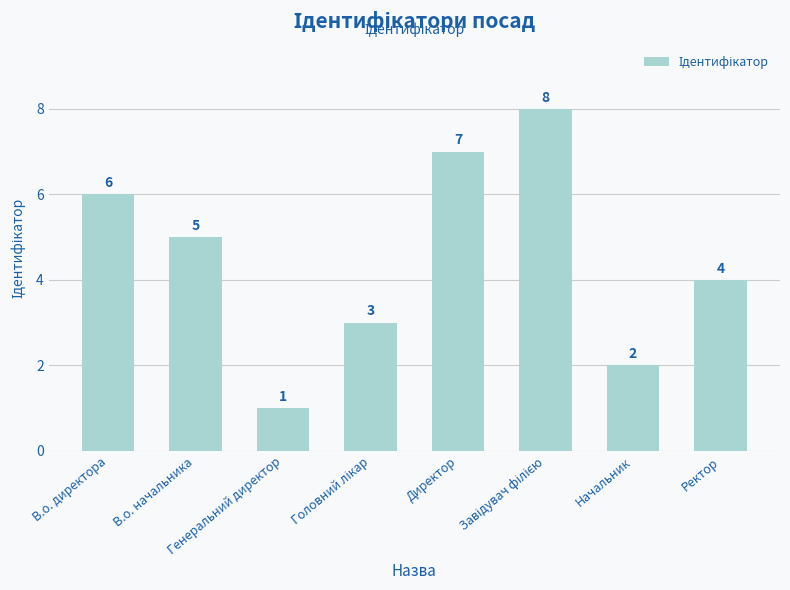

Count the values in the range 3 to 7.

5